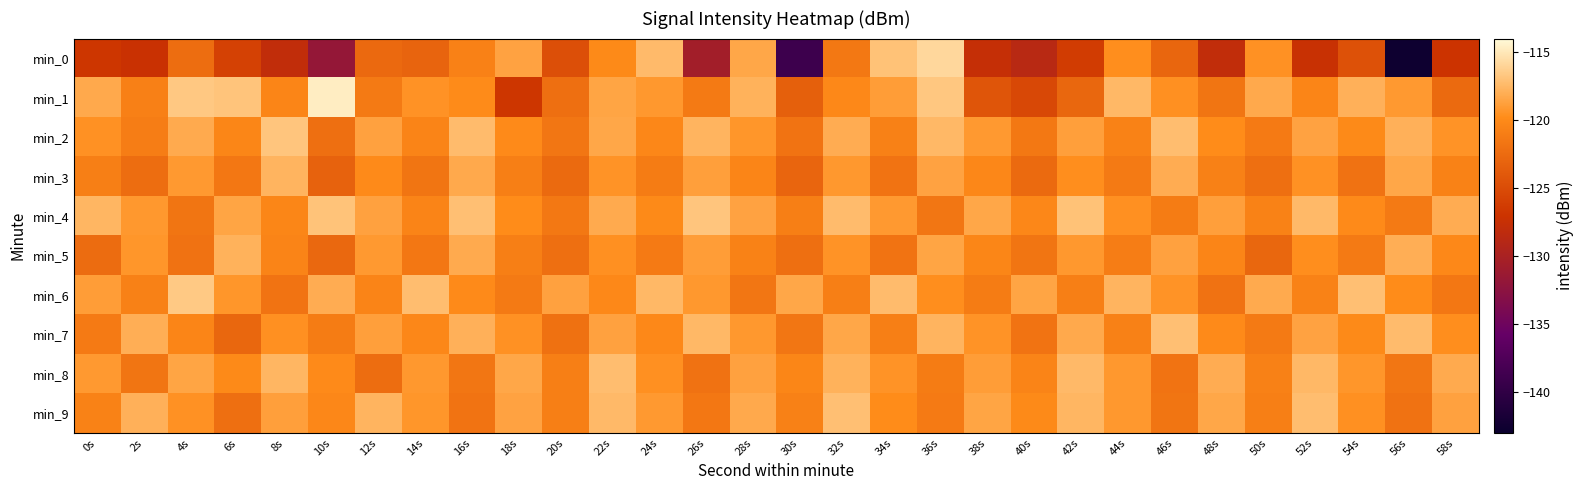

Between 56s and 8s, which is larger?

8s